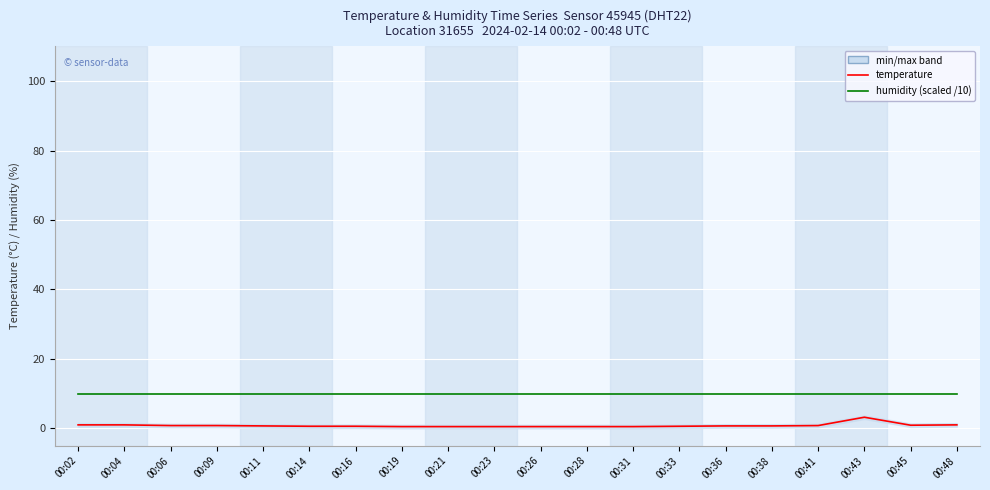

How many distinct data groups are displayed?

2